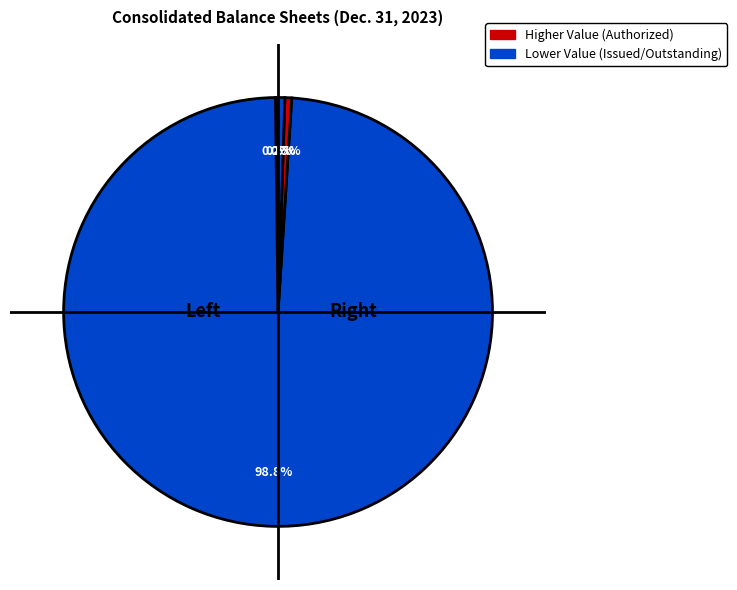

How many slices are in this pie chart?

4